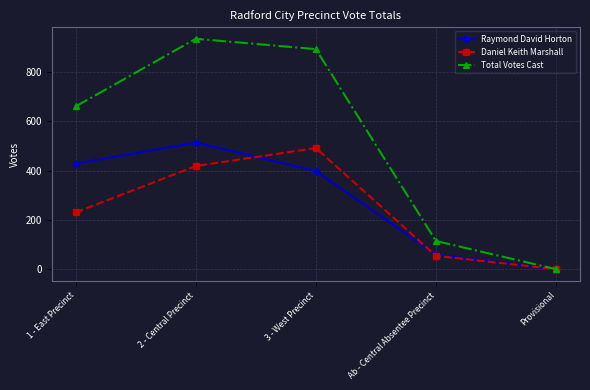

Between which two adjacent categories do Daniel Keith Marshall and Raymond David Horton first intersect?

2 - Central Precinct and 3 - West Precinct